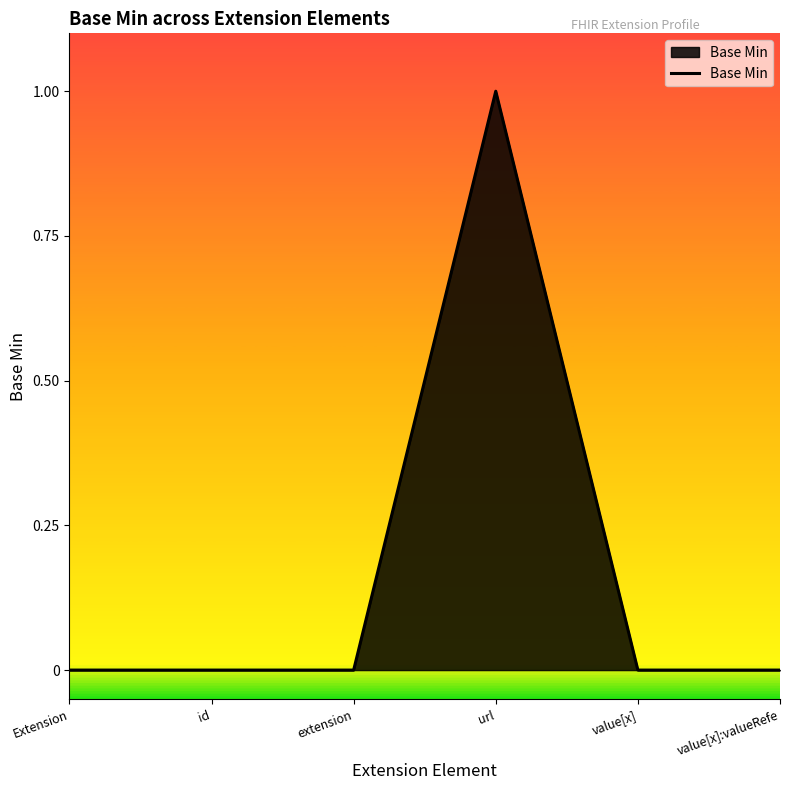

How many values are between 0 and 1?

6